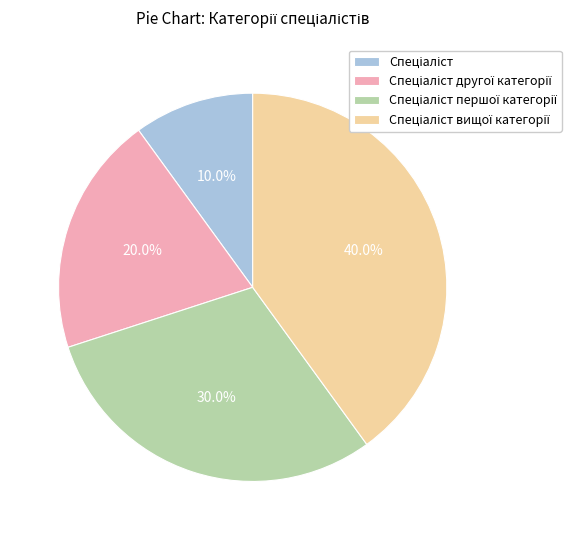

Is there a majority slice in this chart?

No